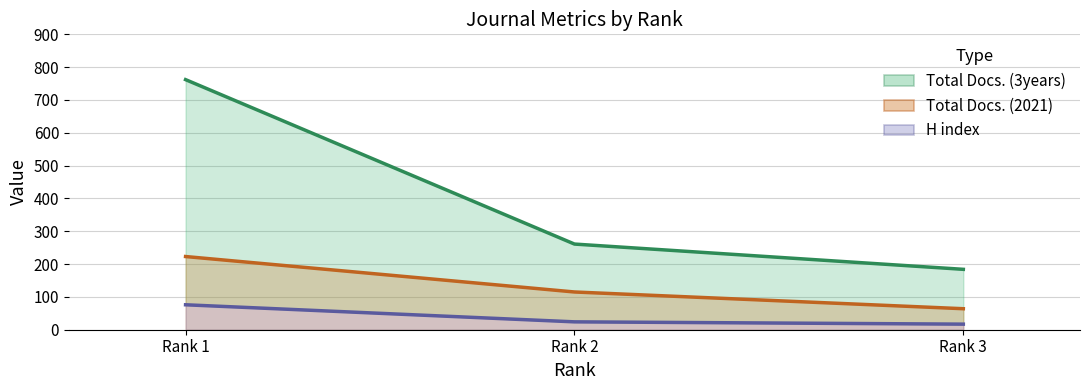

What is the difference between the maximum and minimum values in the Total Docs. (3years) series?

578